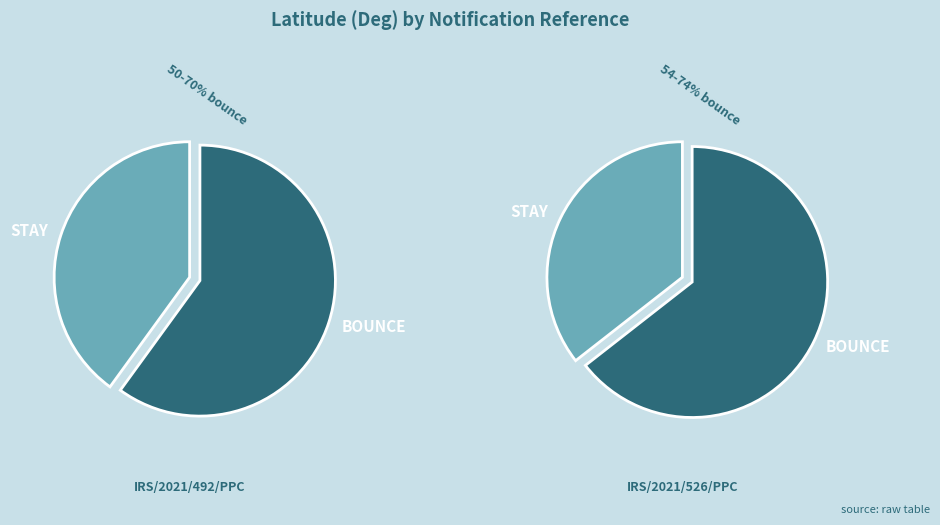

Count the number of slices in the pie.

2